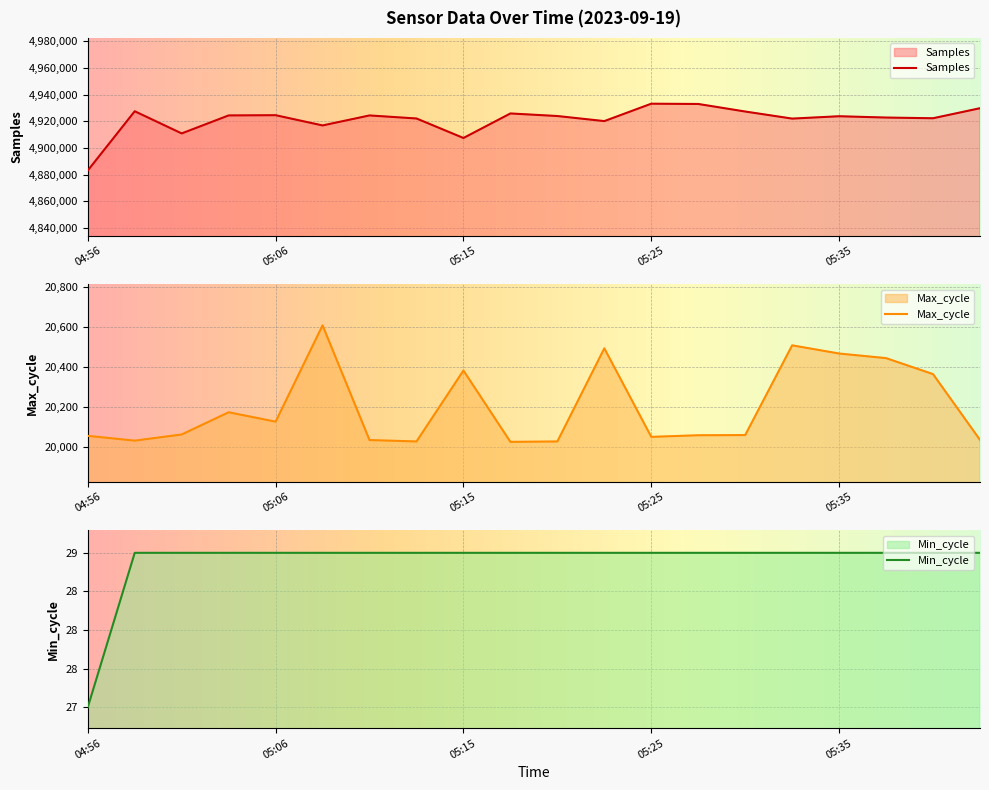

At 05:35, list the series in order from smallest to largest.

Min_cycle, Max_cycle, Samples